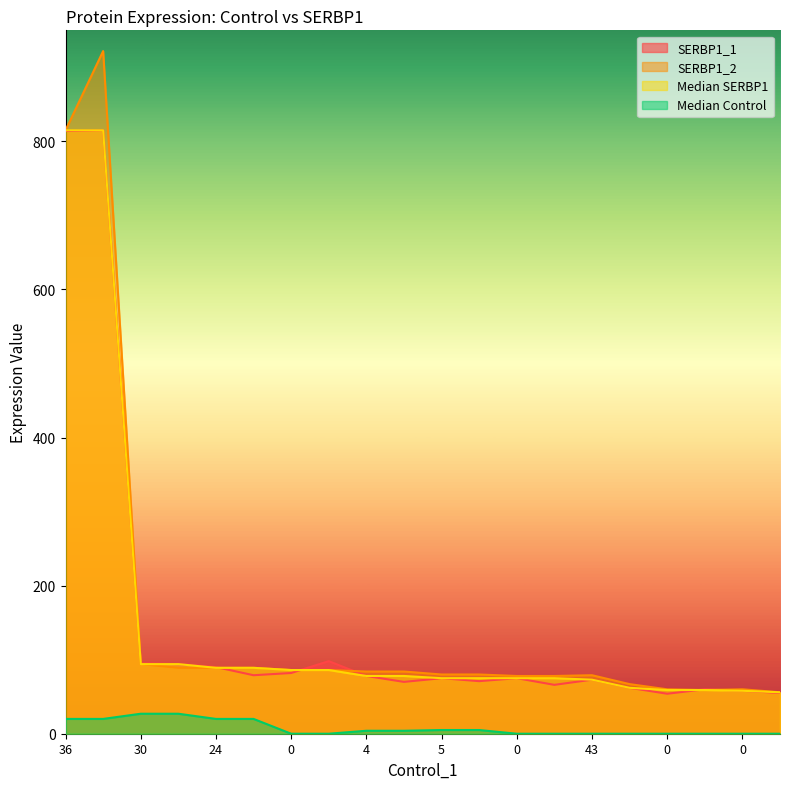

Which series has the largest range (max minus min)?

SERBP1_2